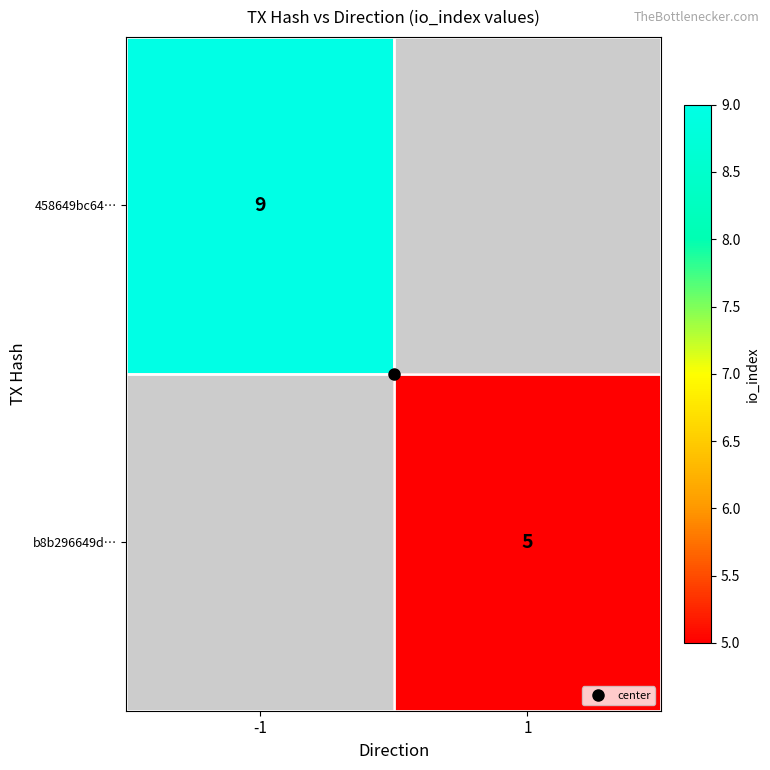

Which category has the lowest value across all series?

1